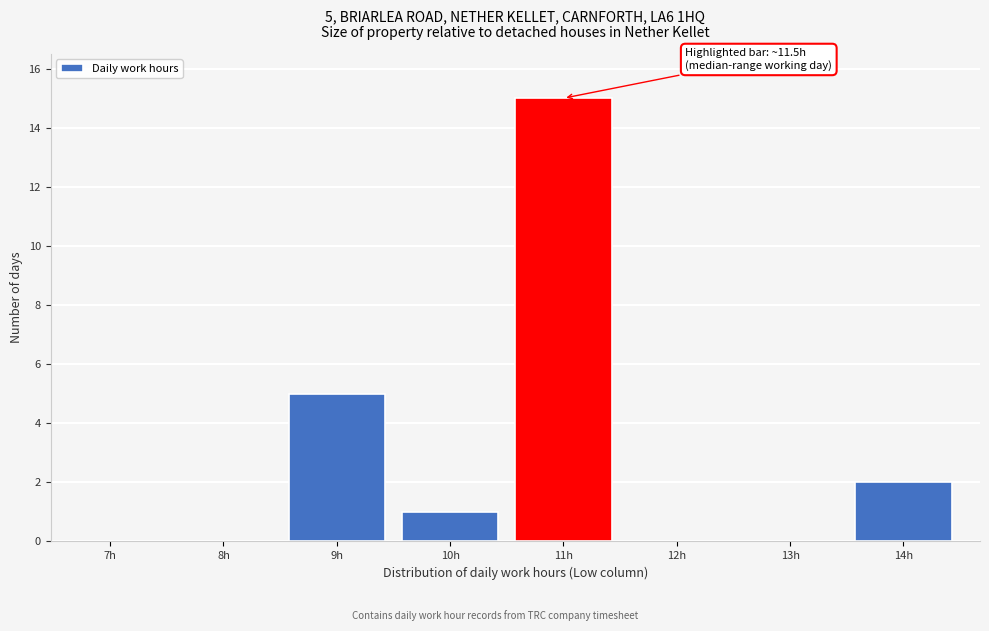

Reading left to right, list all the values displayed in this chart.

7h=0	8h=0	9h=5	10h=1	11h=15	12h=0	13h=0	14h=2